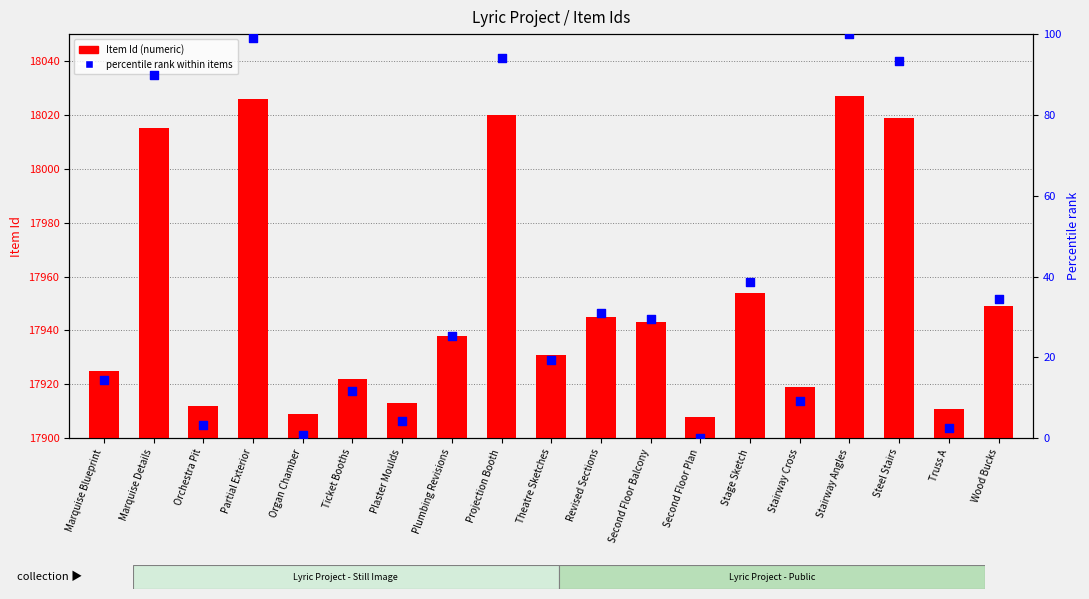

Is the value of percentile rank within items at Marquise Blueprint greater than the value of Item Id at Projection Booth?

No